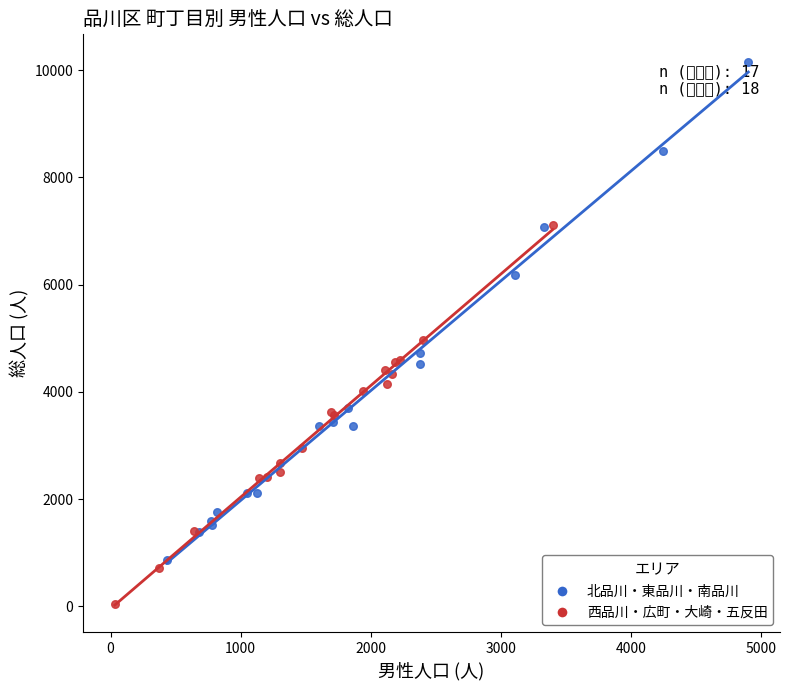

Which series has the largest Y range (max minus min)?

北品川・東品川・南品川